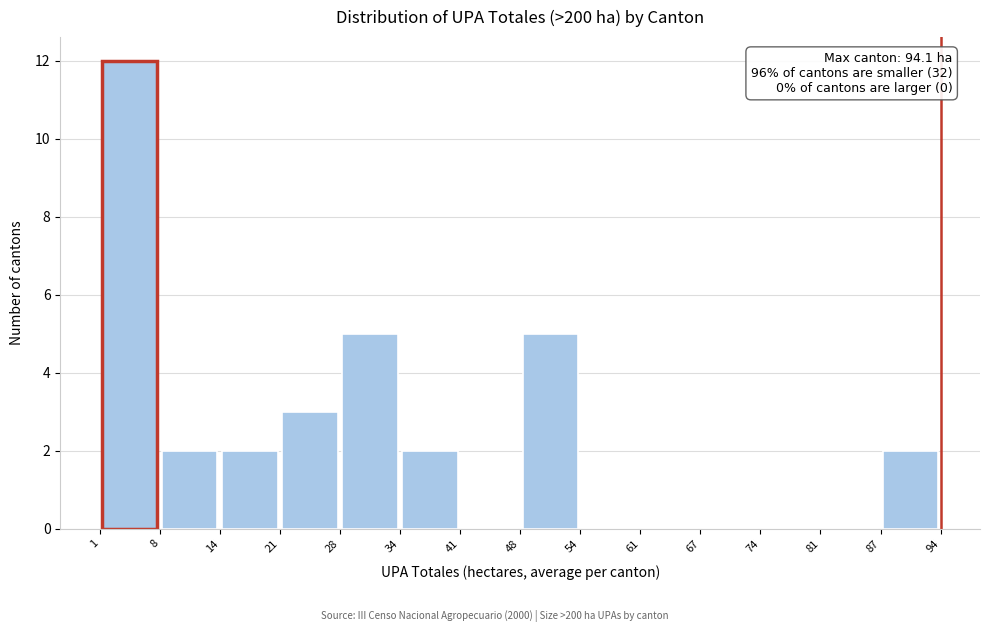

Which range on the x-axis has the tallest bar?

1 to 8